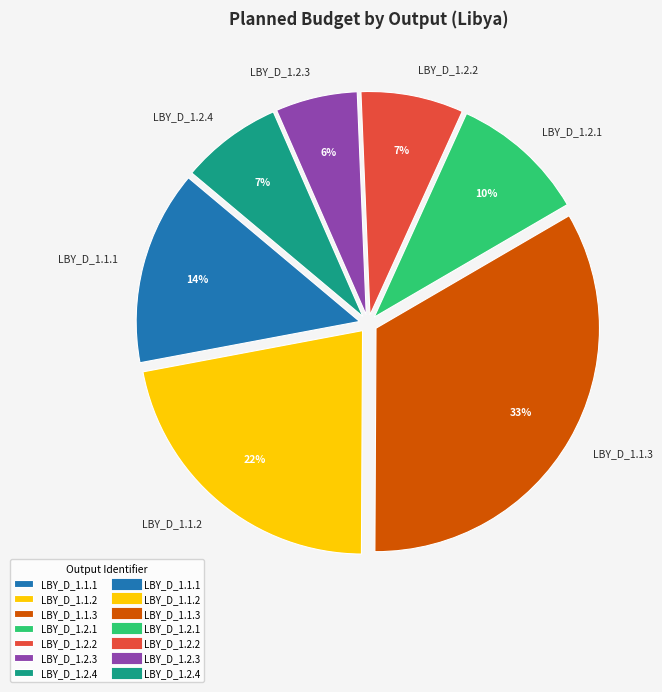

Is it true that LBY_D_1.2.3 is 6% of the pie?

True